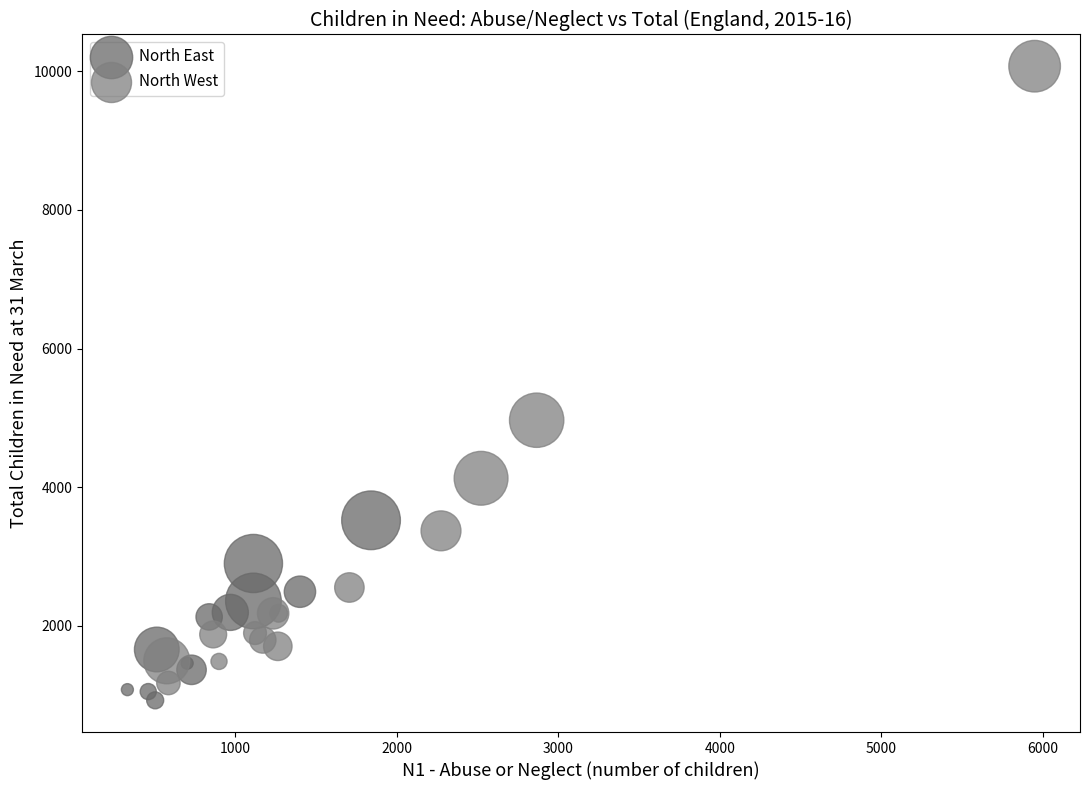

Which series has the largest Y range (max minus min)?

North West